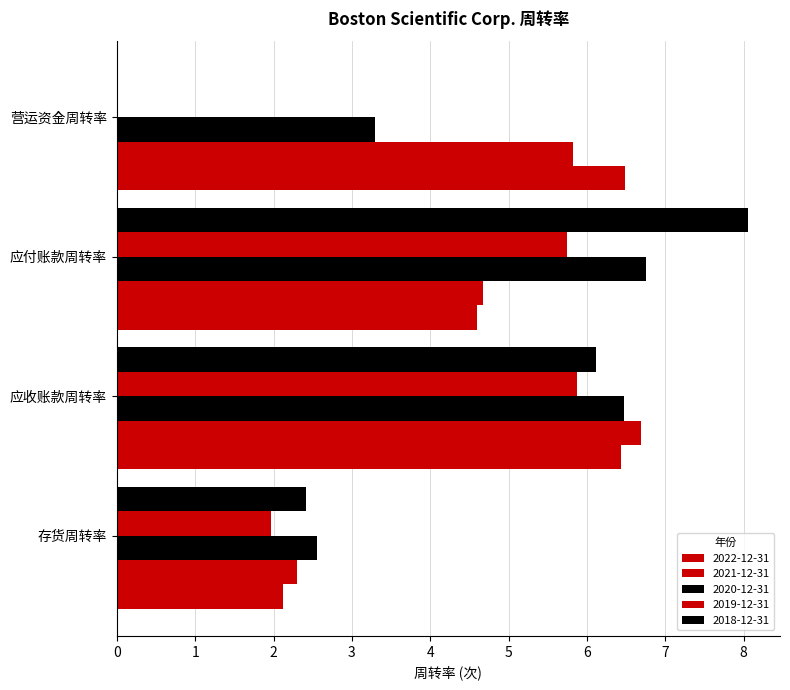

Reading left to right, transcribe all the data shown in this chart.

2022-12-31: 2.1	6.4	4.6	6.5
2021-12-31: 2.3	6.7	4.7	5.8
2020-12-31: 2.6	6.5	6.8	3.3
2019-12-31: 2.0	5.9	5.8	0.0
2018-12-31: 2.4	6.1	8.1	0.0